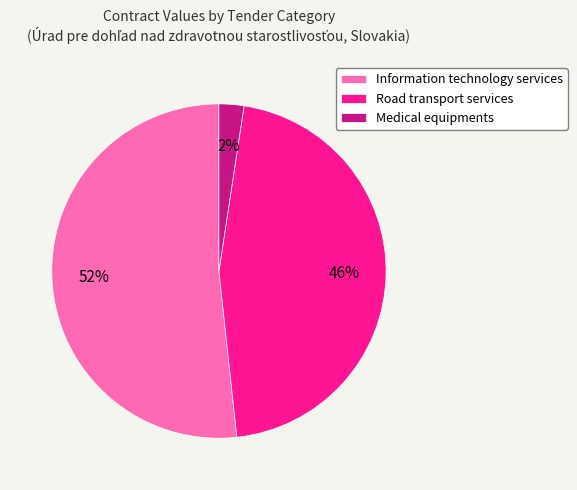

Is Information technology services the majority of the pie?

Yes